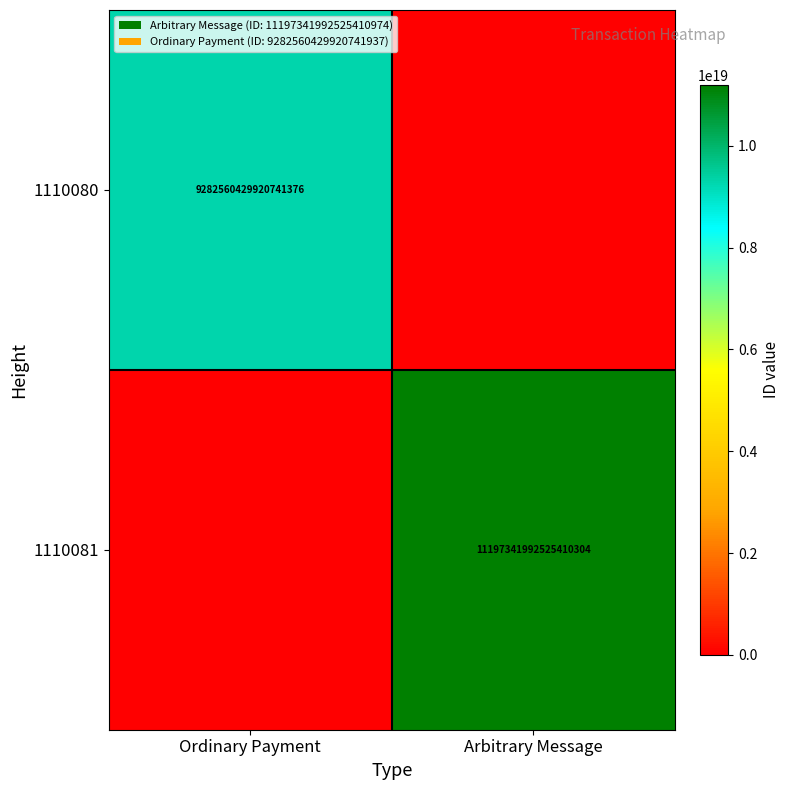

Is the value of 1110081 at Arbitrary Message greater than the value of 1110080 at Ordinary Payment?

Yes